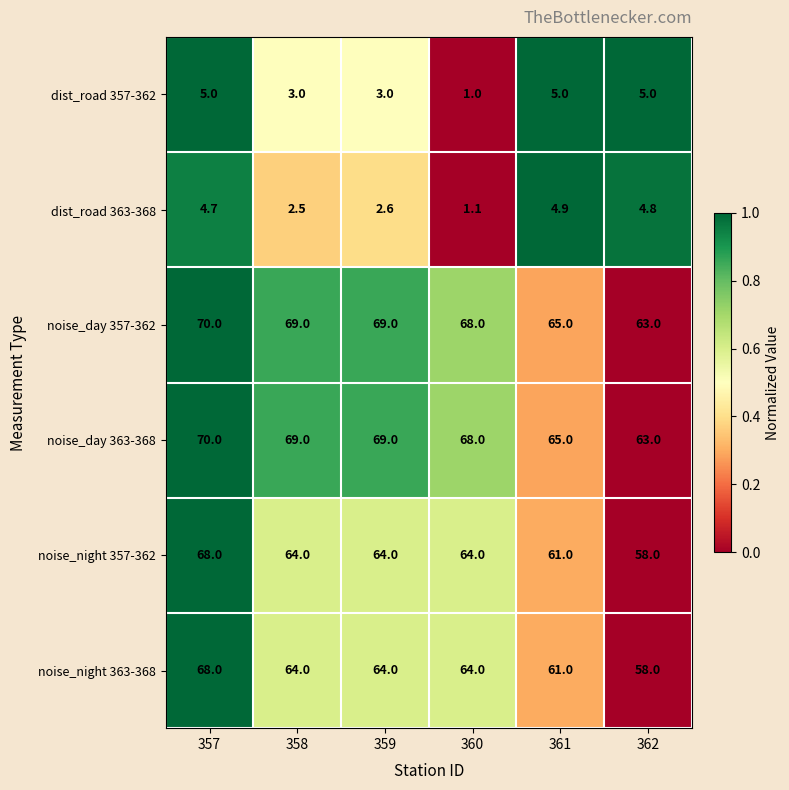

Is the value of noise_day 357-362 at 358 greater than the value of noise_night 363-368 at 362?

Yes